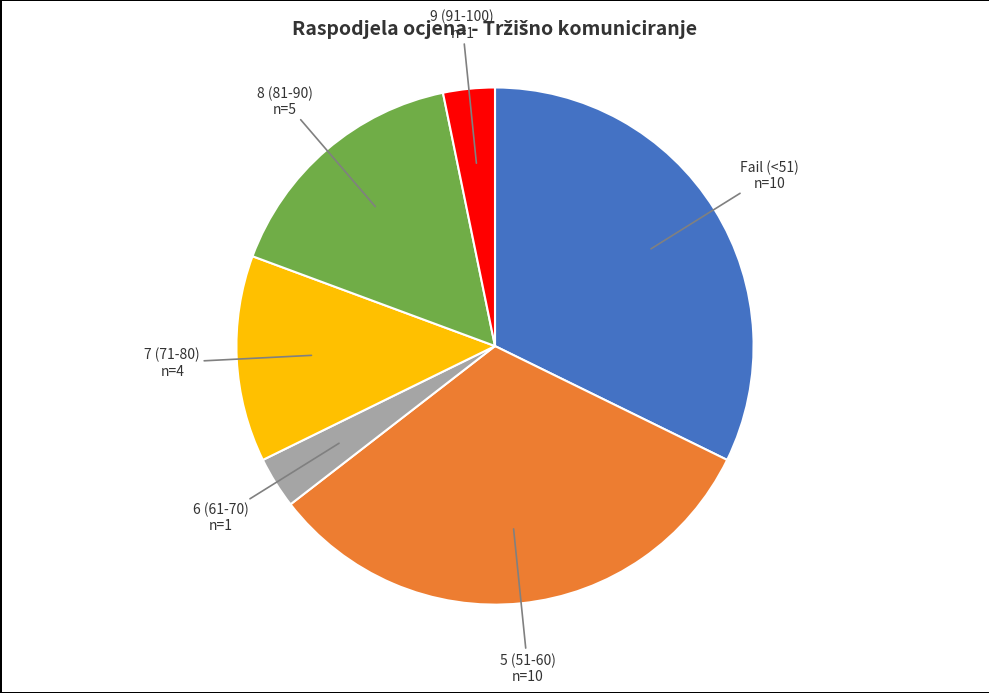

The 7 (71-80) slice represents 13% of the pie. True or false?

True